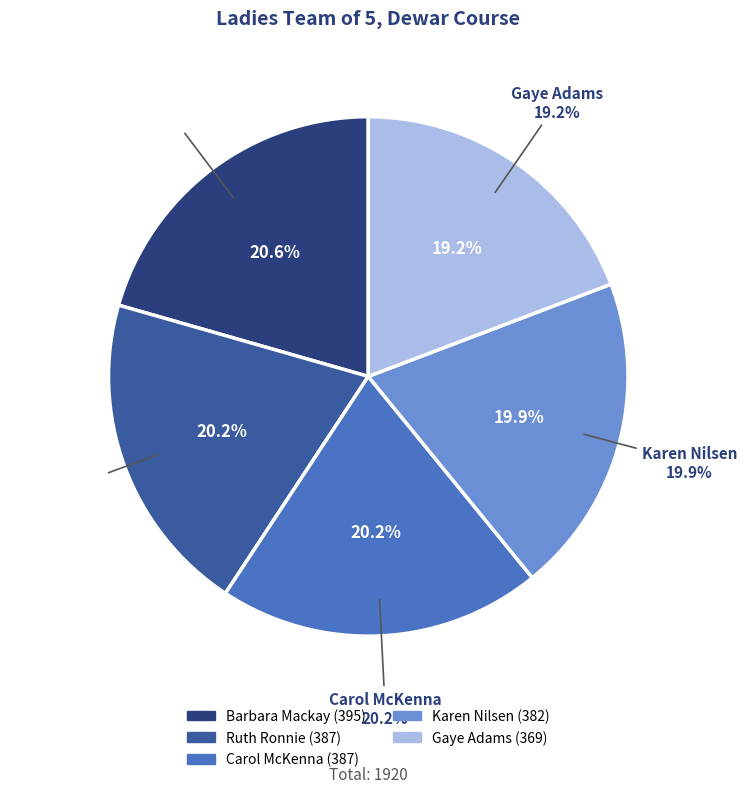

How many slices are in this pie chart?

5